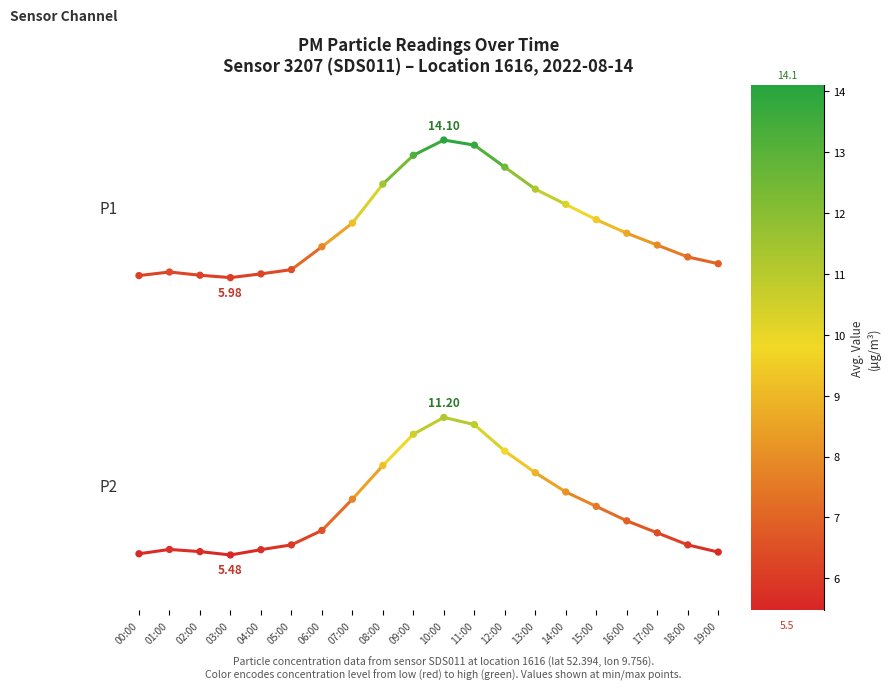

Which series reaches the maximum Y coordinate?

P1